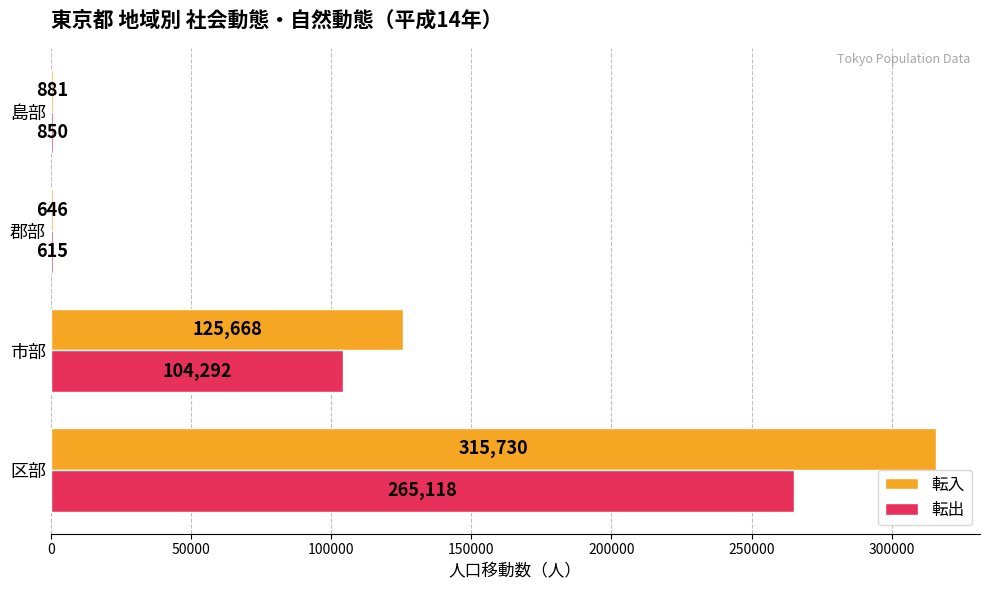

True or false: 転出 has a value of 850 at 島部.

True